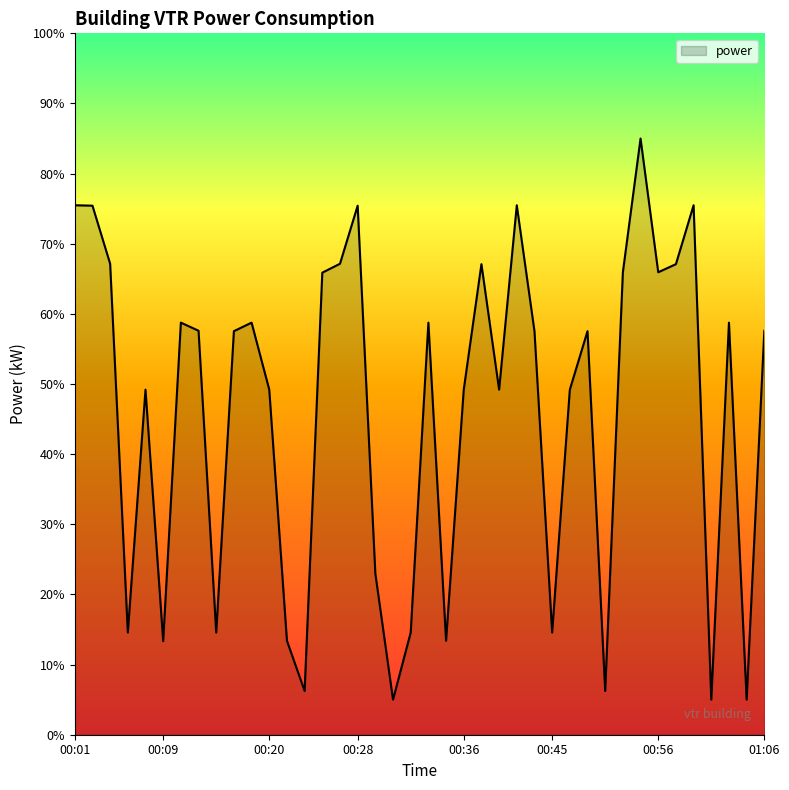

What is the minimum value shown in the chart?

5.0